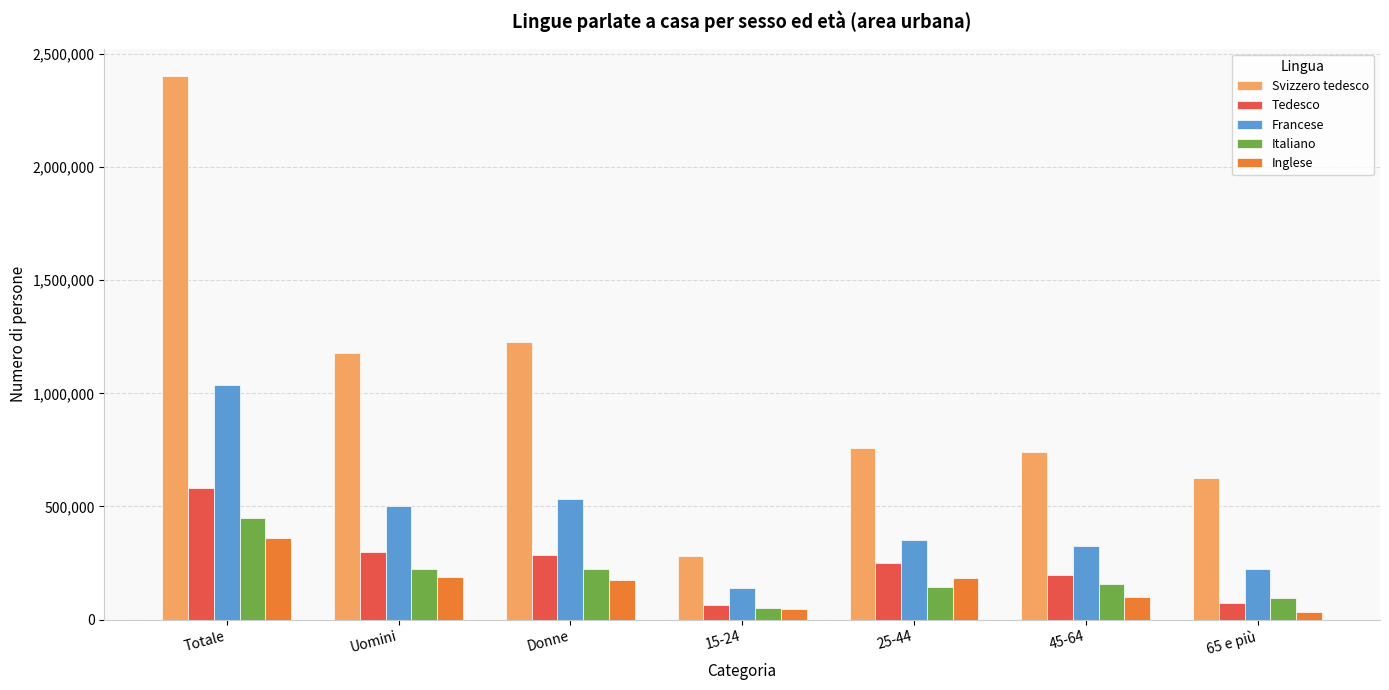

List the series in order of their peak value, highest first.

Svizzero tedesco, Francese, Tedesco, Italiano, Inglese